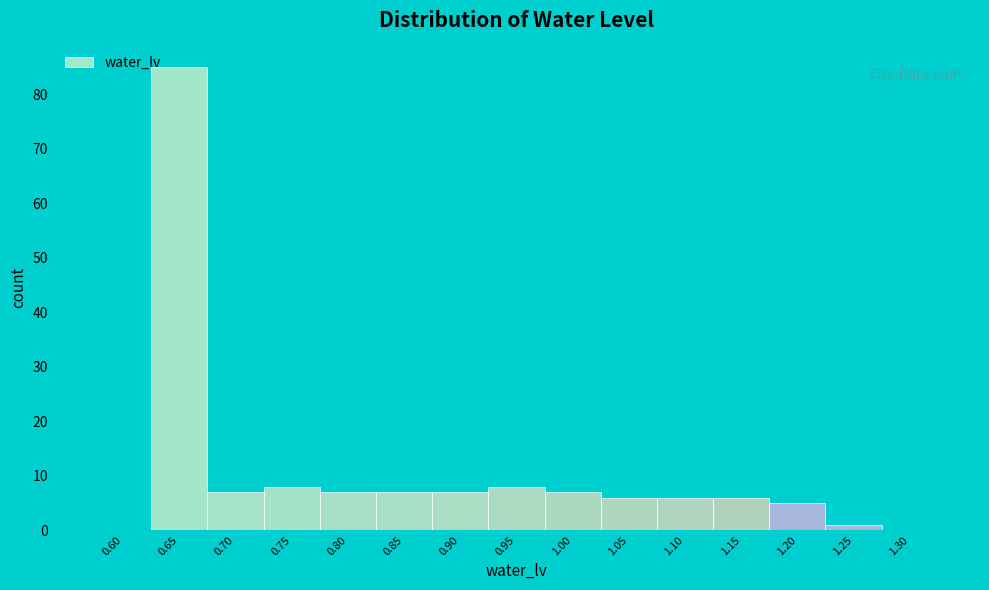

Reading left to right, what are all the values shown in this chart?

0.60=0	0.65=85	0.70=7	0.75=8	0.80=7	0.85=7	0.90=7	0.95=8	1.00=7	1.05=6	1.10=6	1.15=6	1.20=5	1.25=1	1.30=0